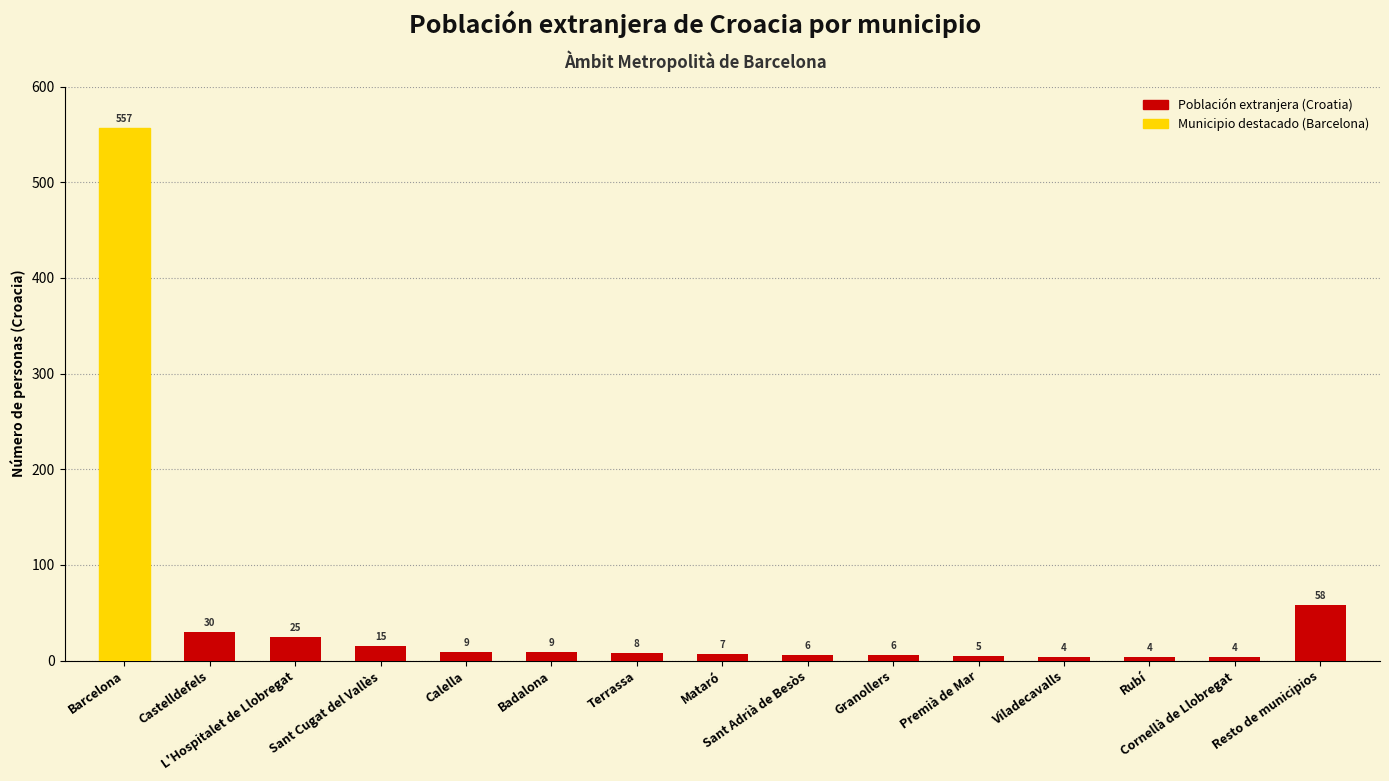

What is the difference between the values at Granollers and Viladecavalls?

2